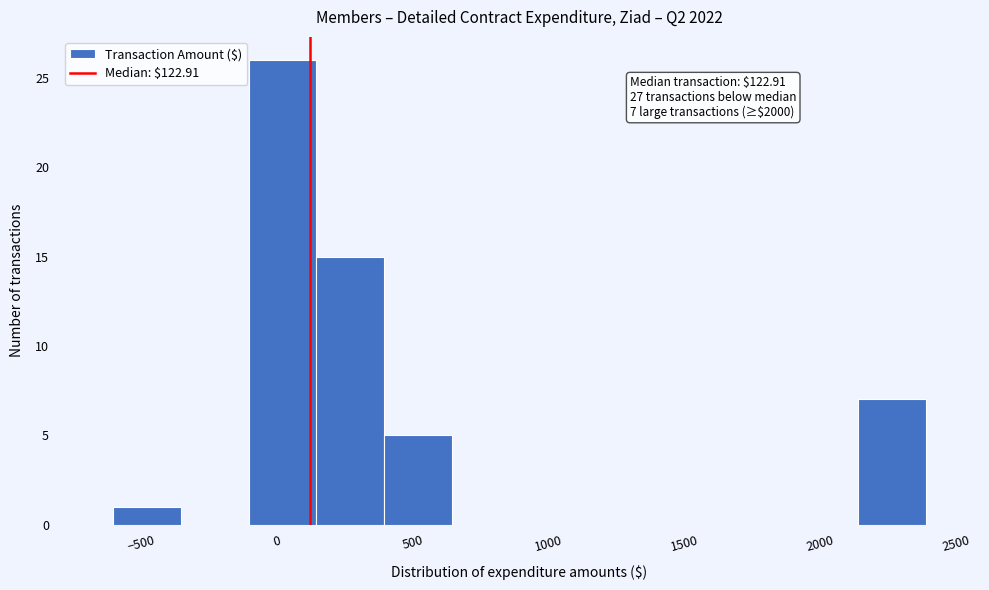

Over which range of the x-axis is the bar tallest?

-100 to 150